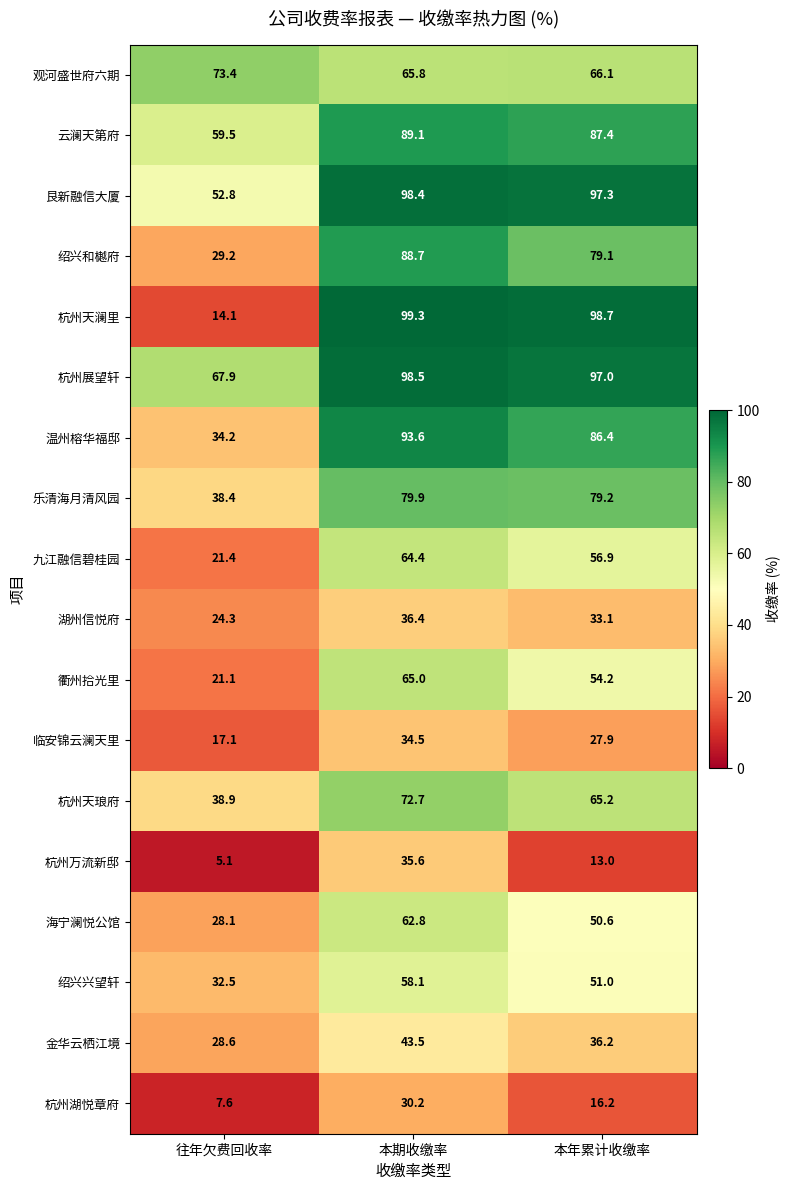

Which series has the widest spread of values?

杭州天澜里